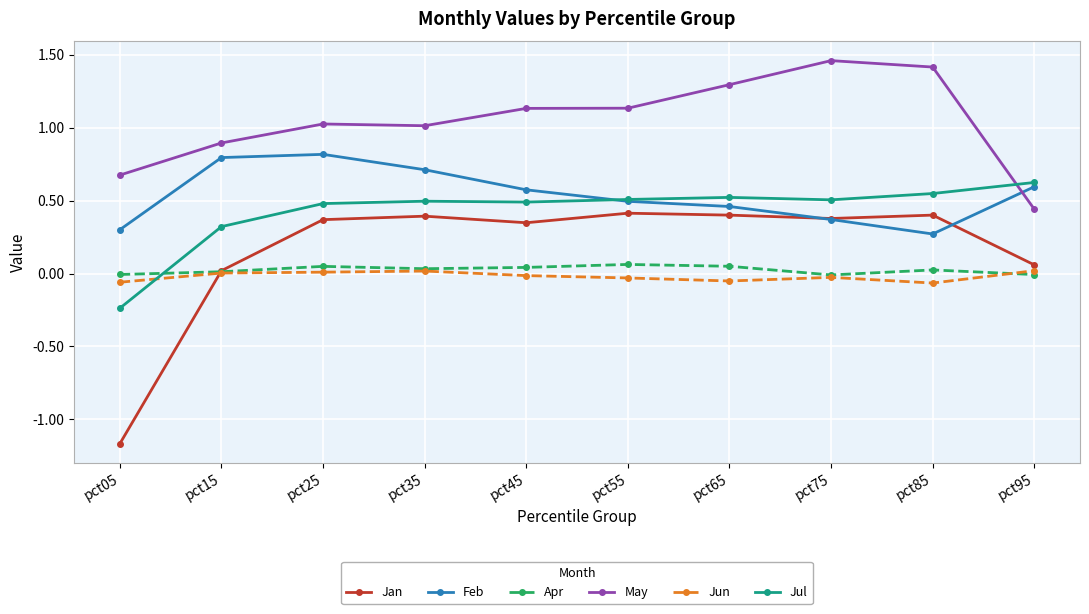

What is the maximum value for Jul?

0.6